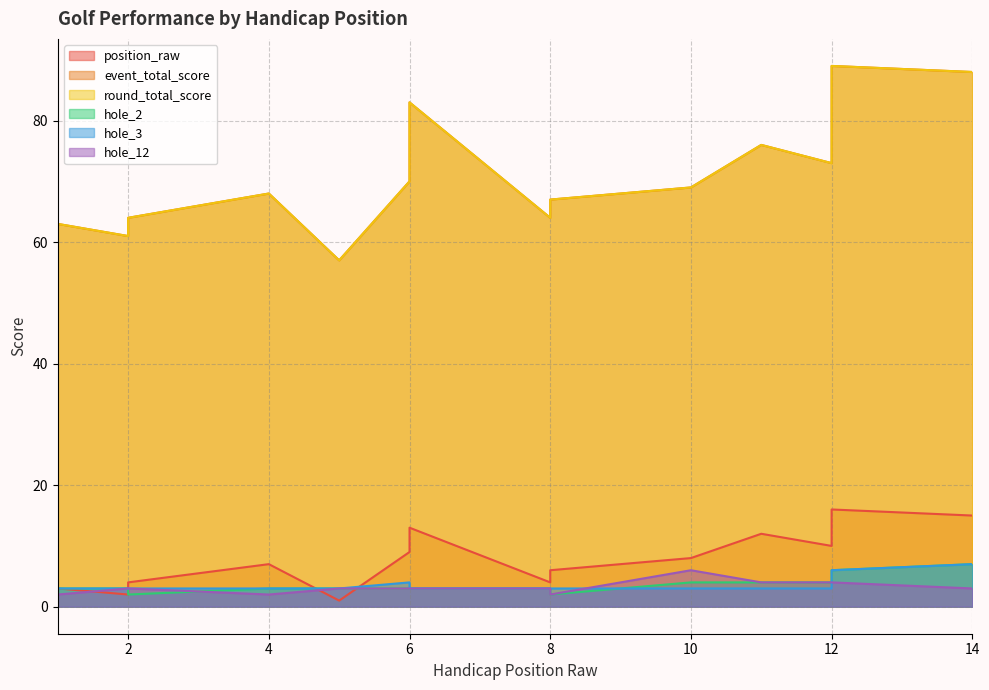

The value of hole_12 at 6 is 4. True or false?

False